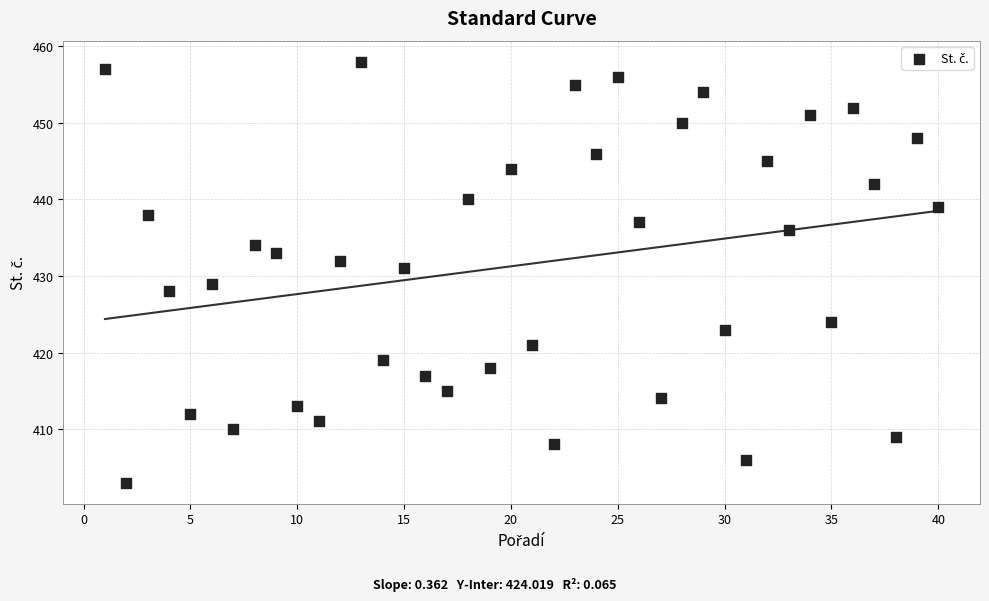

What is the range of Y values (max minus min)?

55